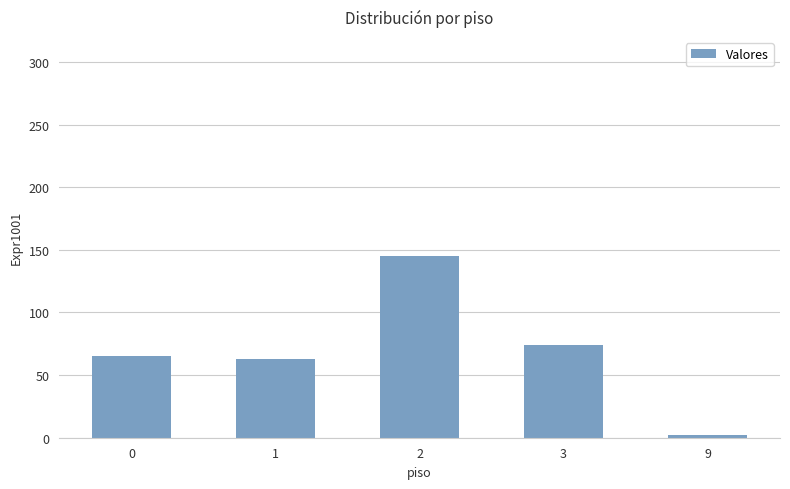

How many values are below 65?

2